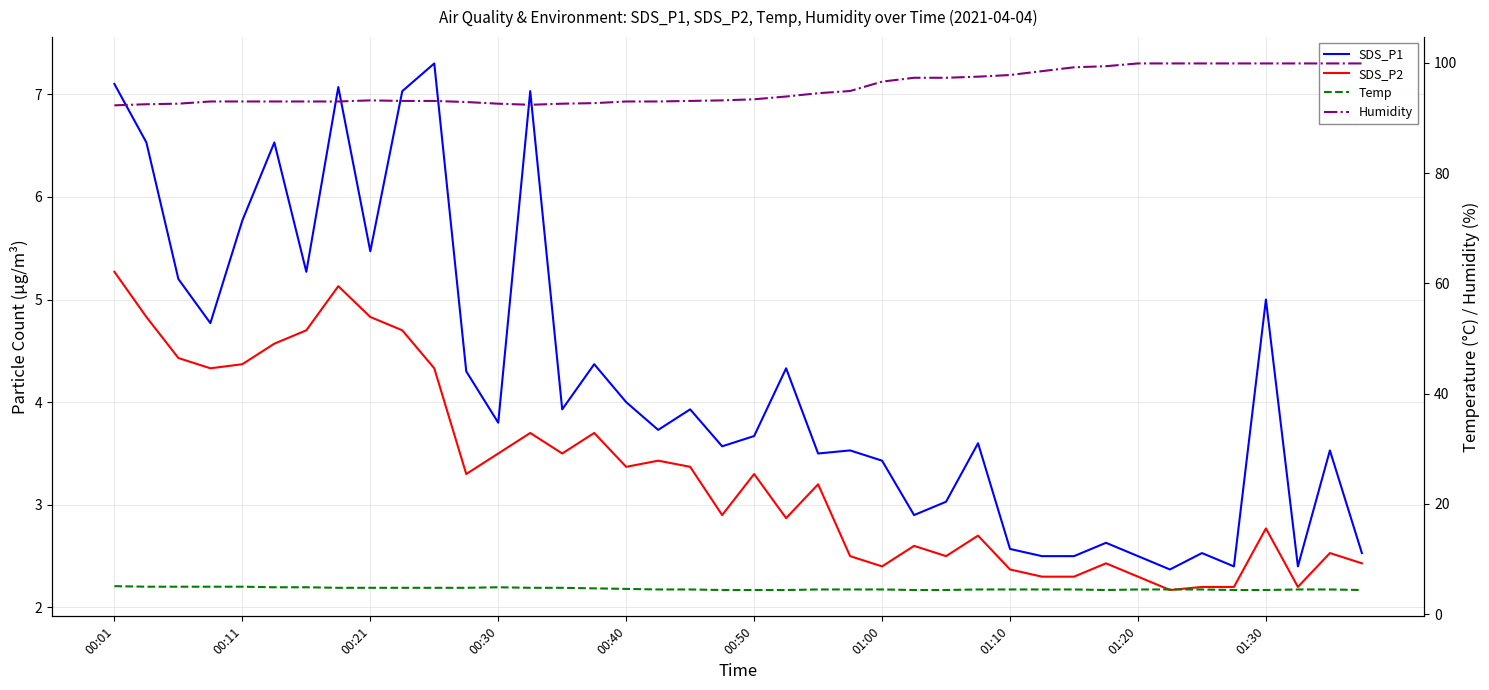

What is the highest value of the SDS_P1 series?

7.3